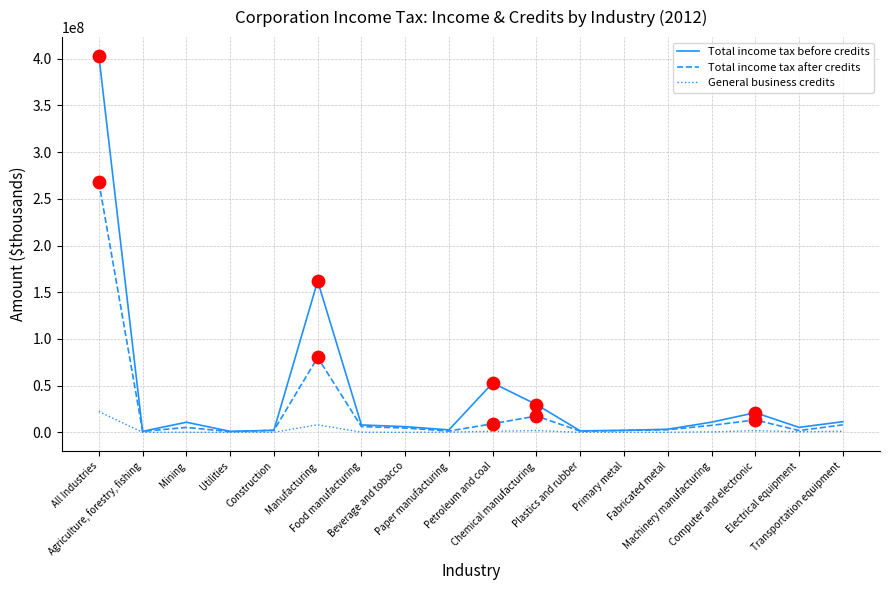

Is the value of Total income tax after credits at Manufacturing greater than the value of General business credits at Fabricated metal?

Yes